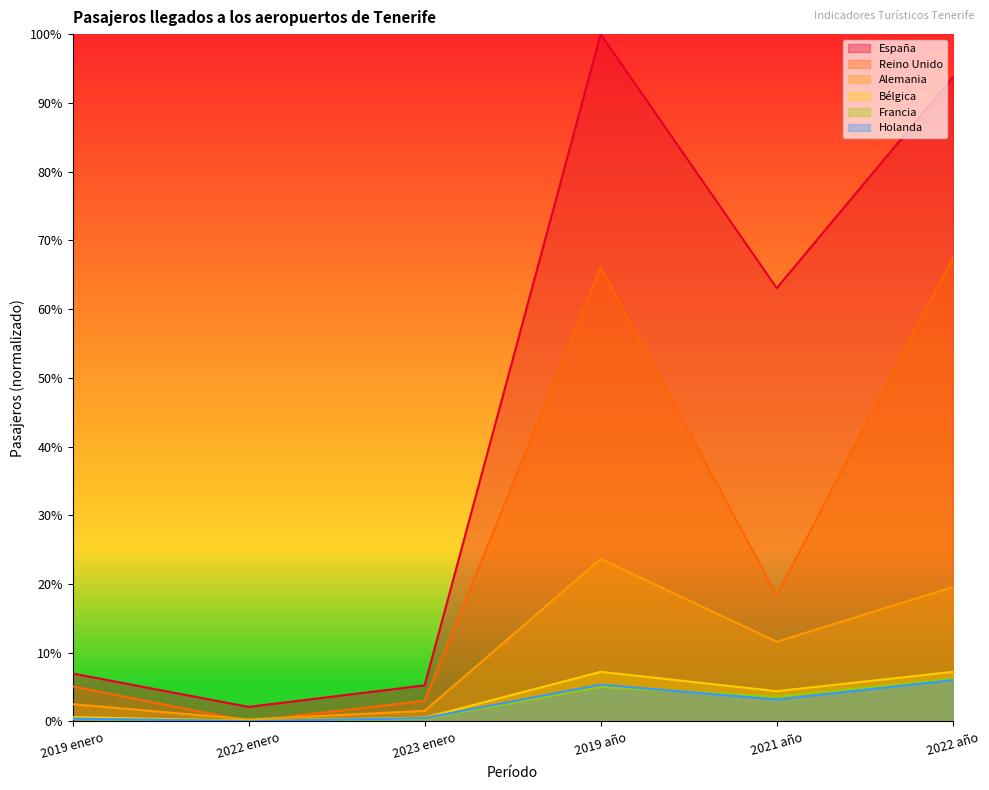

At which label does Francia reach its peak?

2022 año